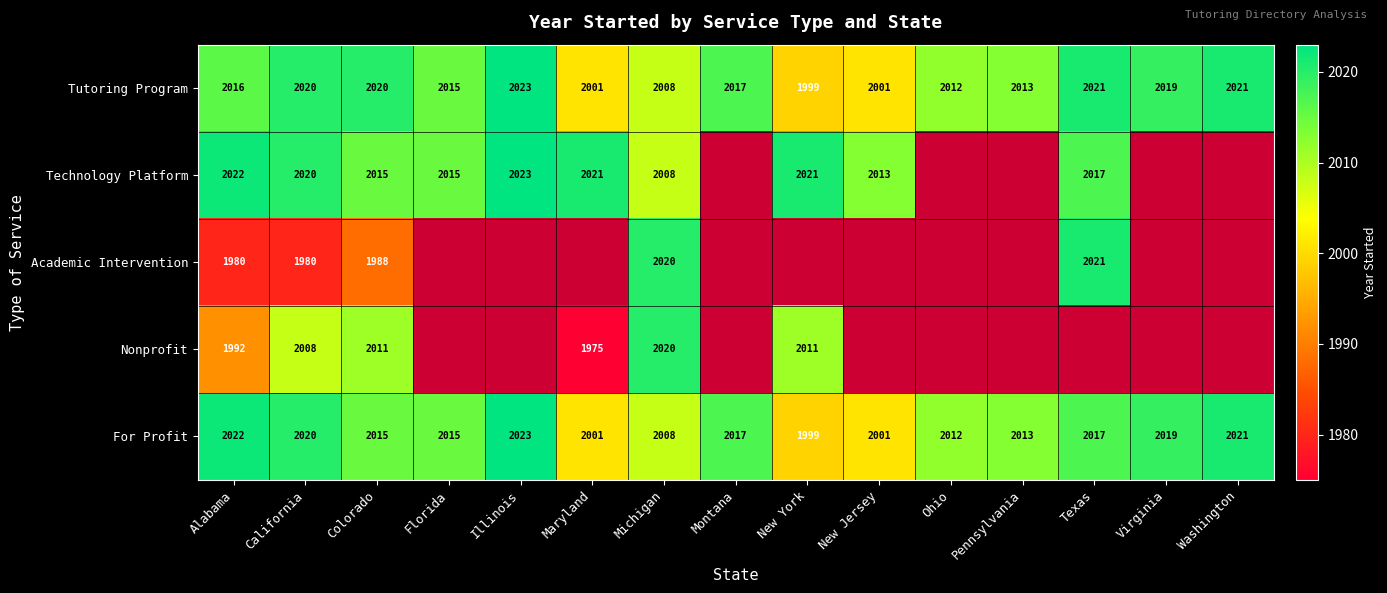

What is the difference between the highest and lowest values at California?

40